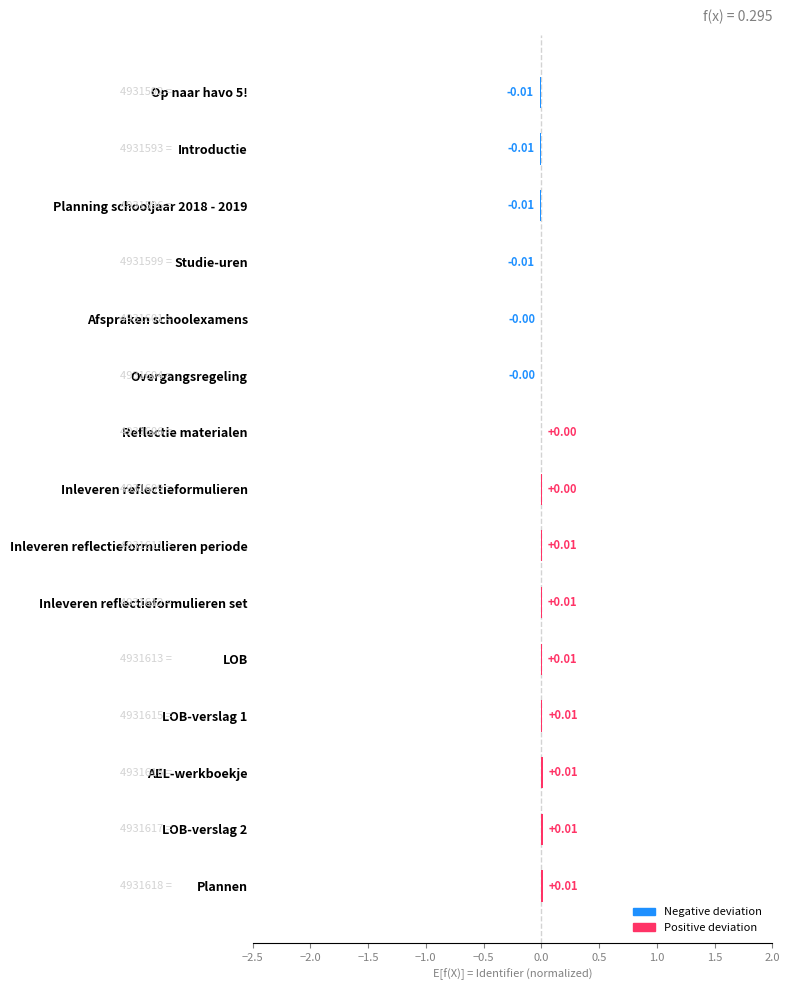

Which has a higher value, AEL-werkboekje or Introductie?

AEL-werkboekje